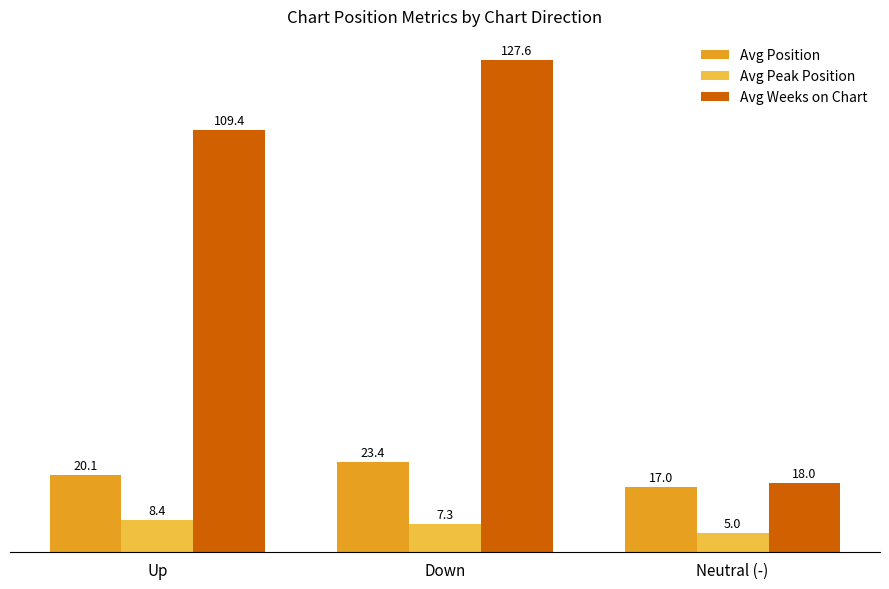

Between Up and Neutral (-), which series saw the biggest shift?

Avg Weeks on Chart